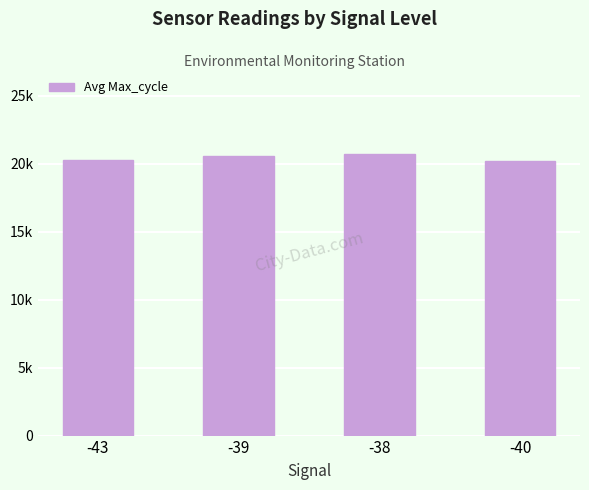

What is the change in value from -39 to -40?

-336